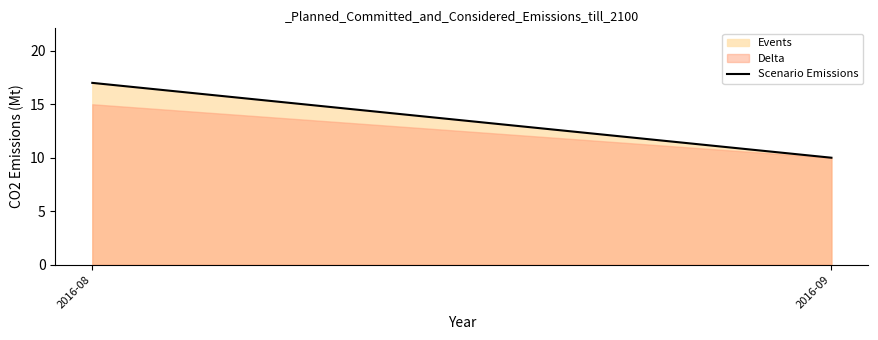

What is the approximate value at 2016-09?

10